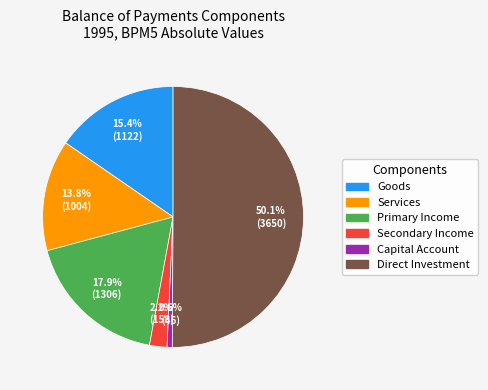

Which slice is the largest?

Direct Investment